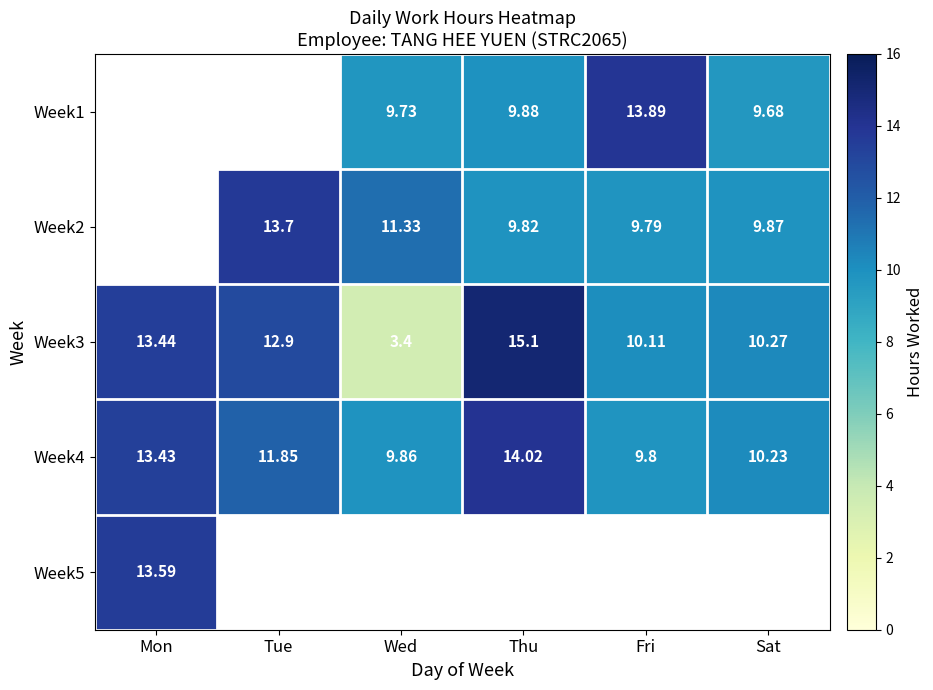

At which label does Week3 reach its peak?

Thu